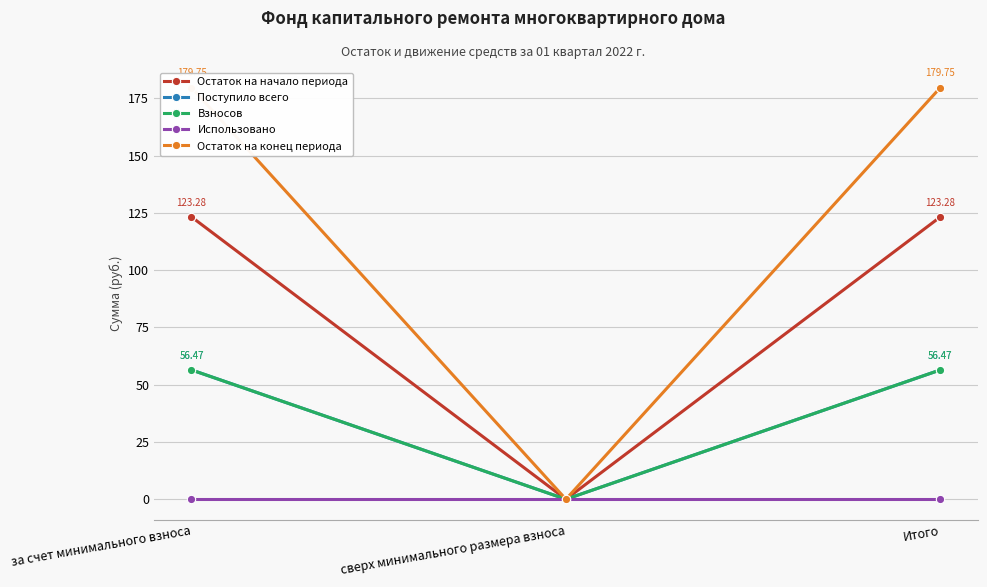

Reading right to left, extract all data points from this chart.

Остаток на начало периода: Итого=123.3	сверх минимального размера взноса=0.0	за счет минимального взноса=123.3
Поступило всего: Итого=56.5	сверх минимального размера взноса=0.0	за счет минимального взноса=56.5
Взносов: Итого=56.5	сверх минимального размера взноса=0.0	за счет минимального взноса=56.5
Использовано: Итого=0.0	сверх минимального размера взноса=0.0	за счет минимального взноса=0.0
Остаток на конец периода: Итого=179.8	сверх минимального размера взноса=0.0	за счет минимального взноса=179.8